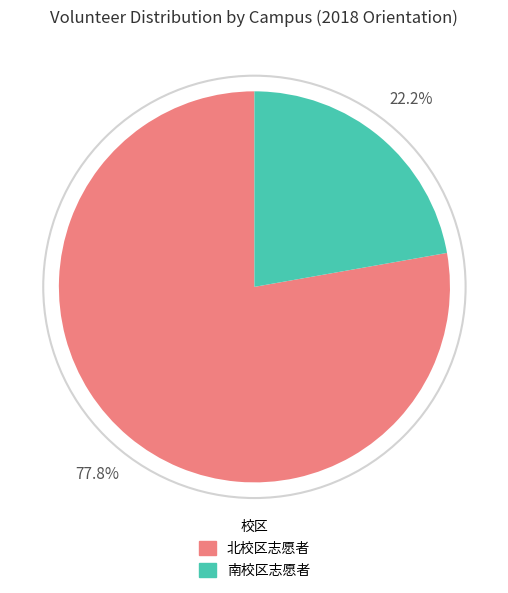

Is there any slice that represents more than half of the pie?

Yes